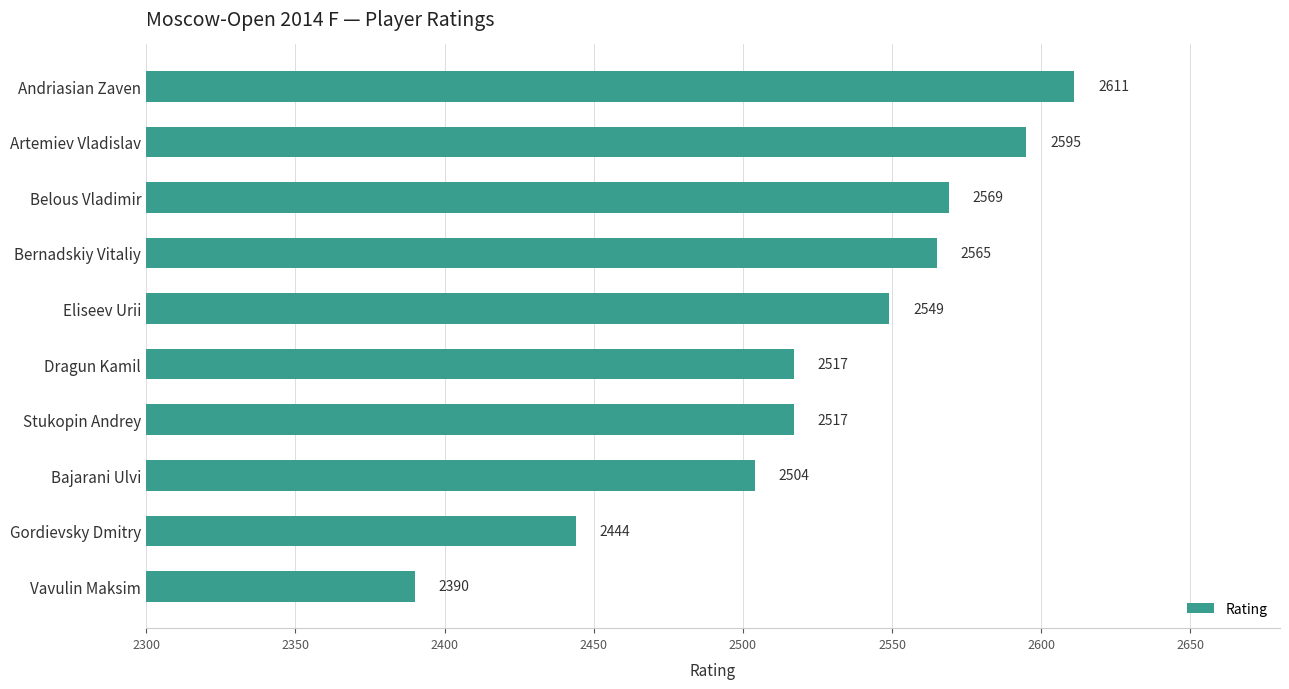

What is the difference between the second highest and second lowest values?

151